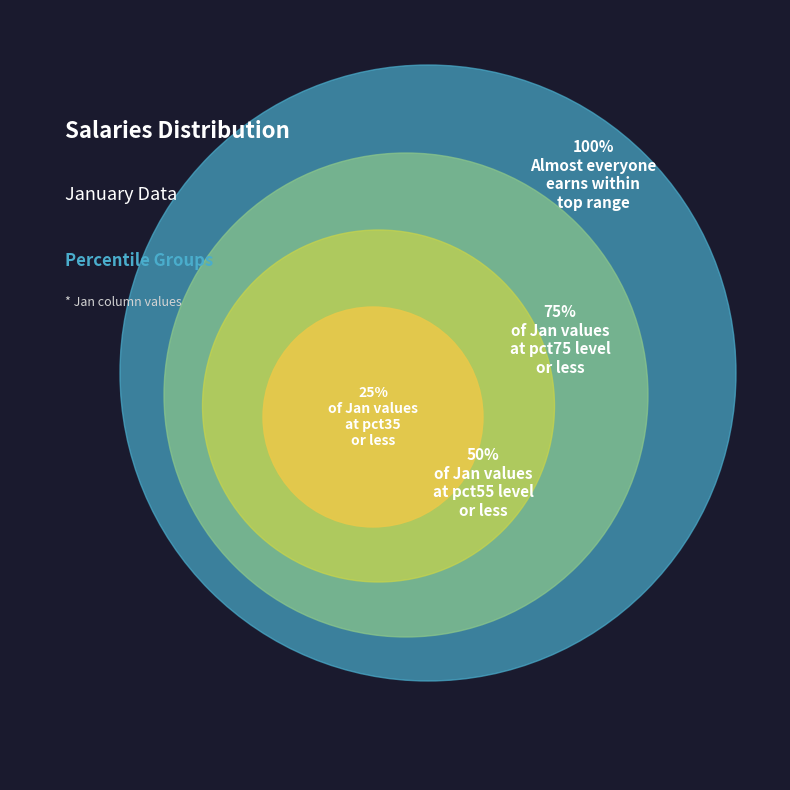

Which category has the biggest portion of the pie?

pct95